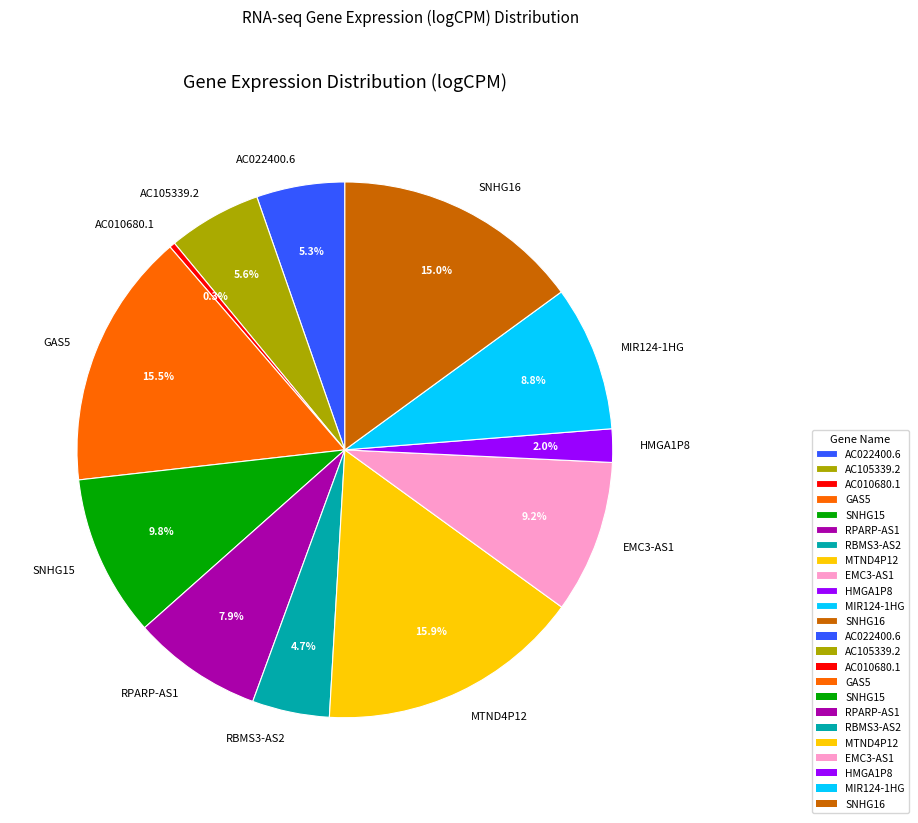

Is there a majority slice in this chart?

No